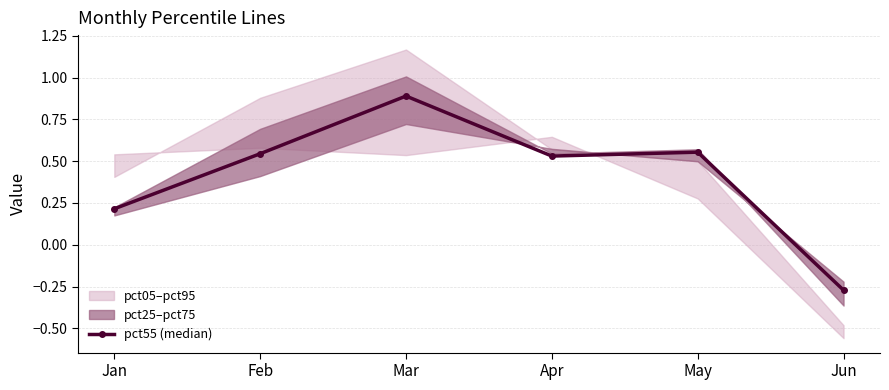

How many points are lower than both their immediate neighbors (excluding endpoints)?

1